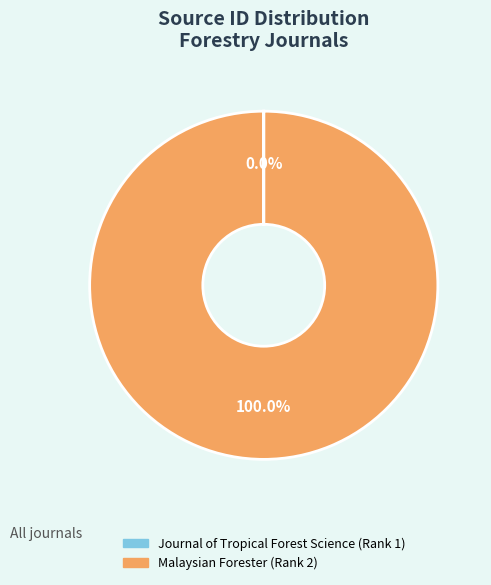

Is there a majority slice in this chart?

Yes